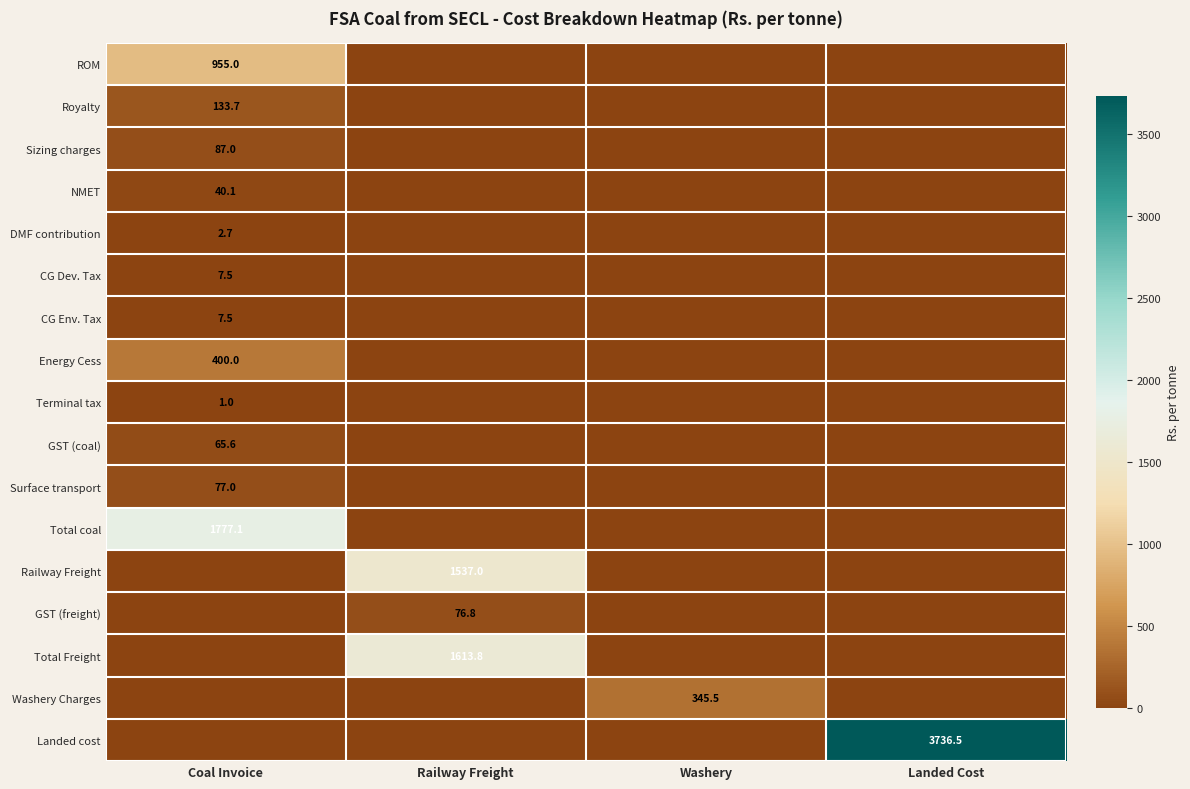

How many series are shown in this chart?

17